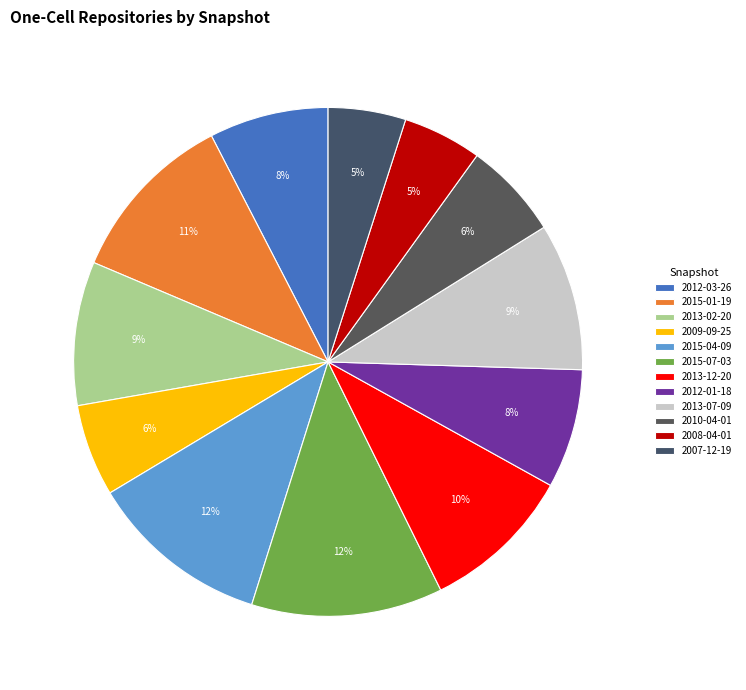

Does any single category account for the majority?

No